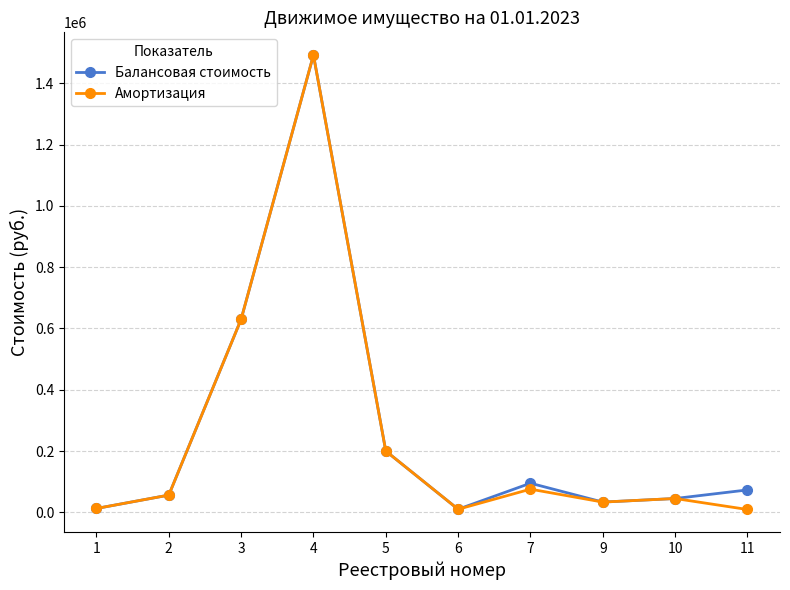

Is the value of Балансовая стоимость at 7 greater than the value of Амортизация at 5?

No